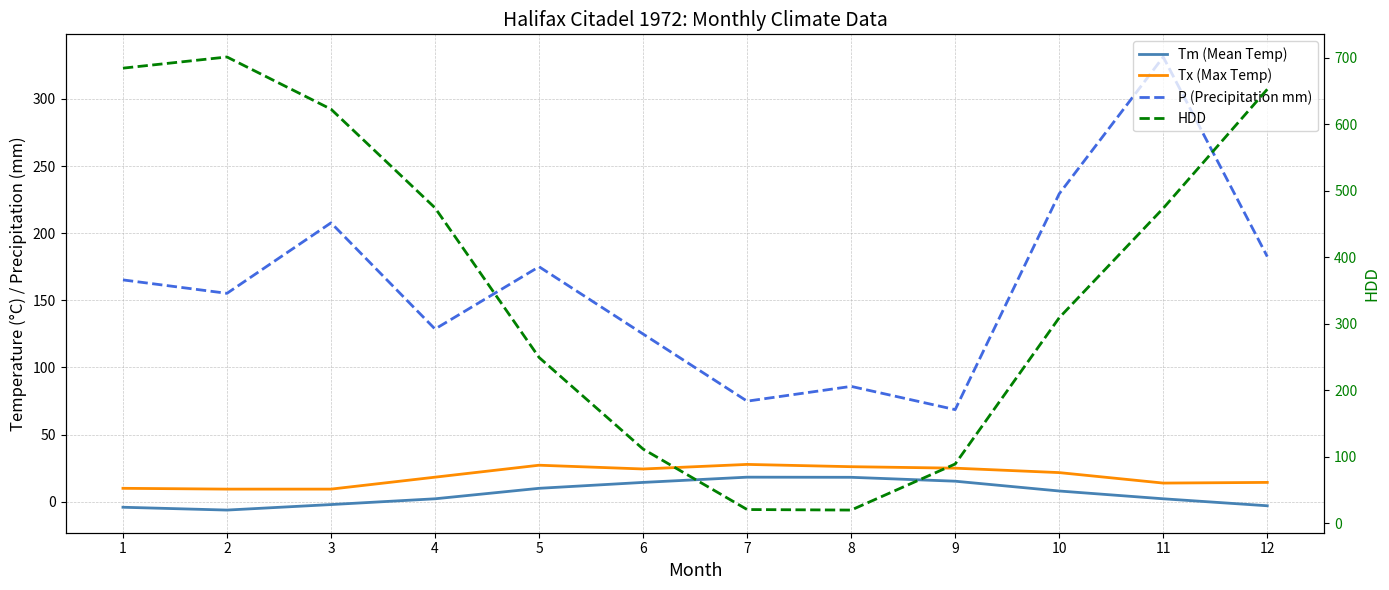

How many interior local valleys does the Tx (Max Temp) series have?

2